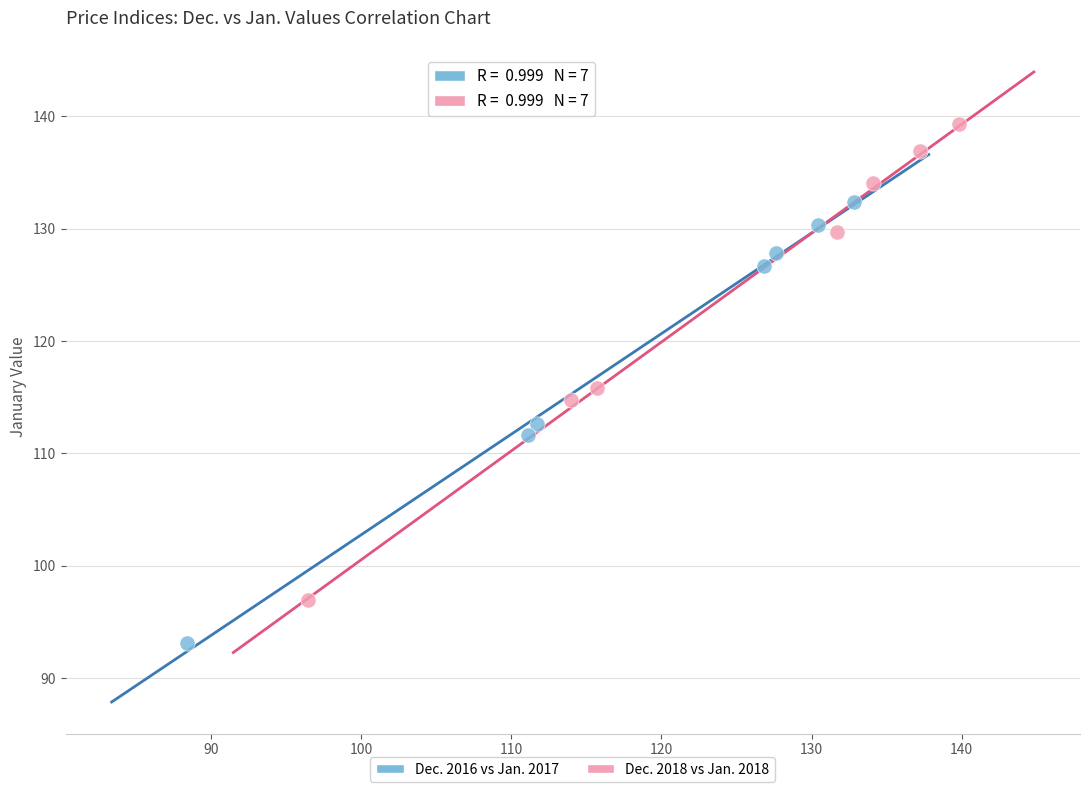

What are all the series names shown in the legend?

Dec. 2016 vs Jan. 2017, Dec. 2018 vs Jan. 2018